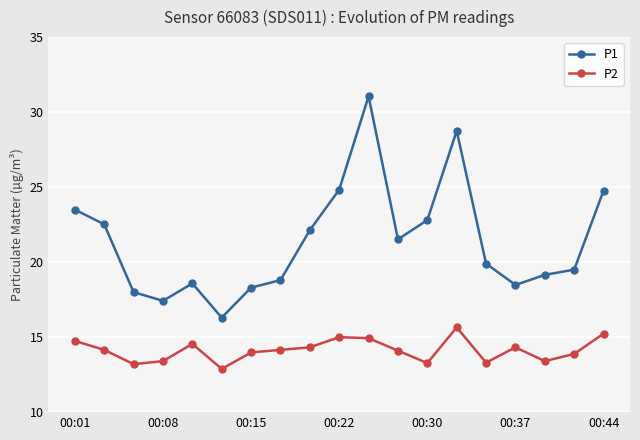

True or false: P2 and P1 intersect in this chart.

False